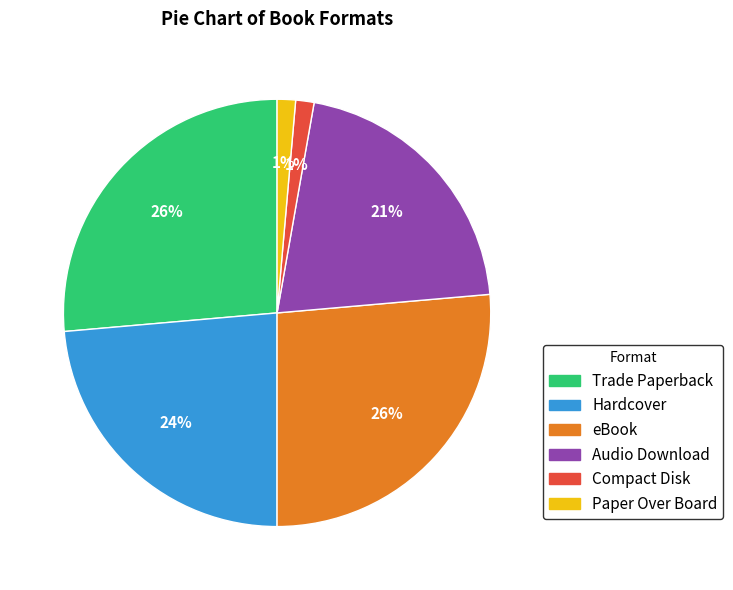

Is the sum of Hardcover and Compact Disk greater than half?

No